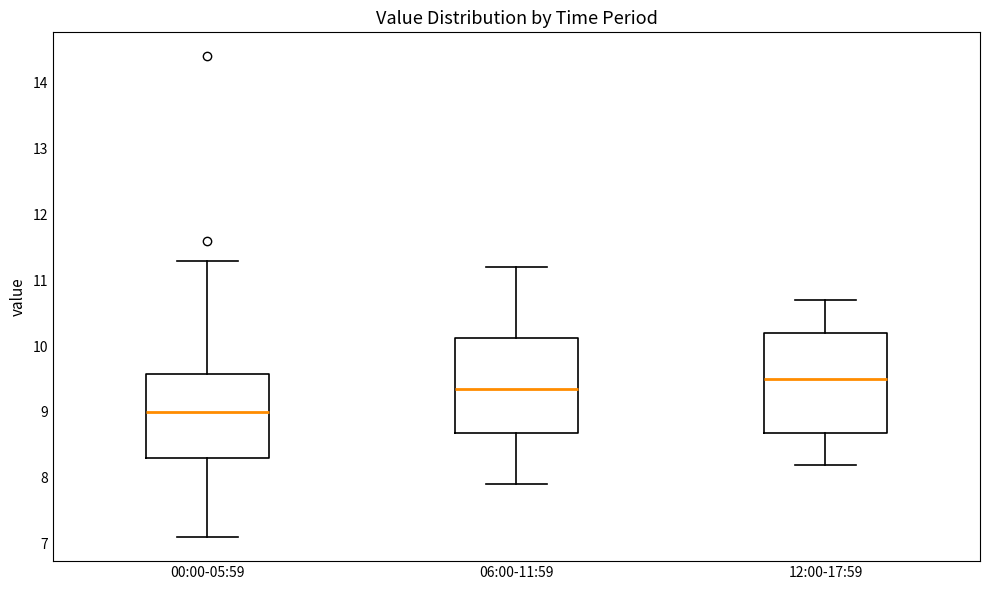

Which box has the lowest median line?

00:00-05:59